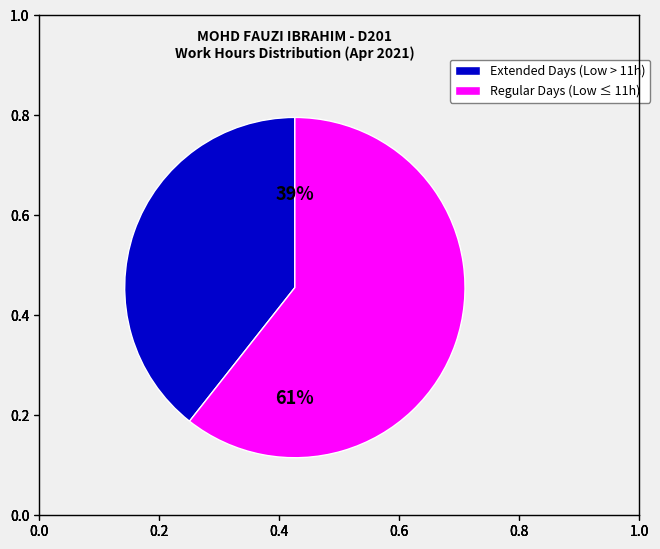

Count the number of slices in the pie.

2